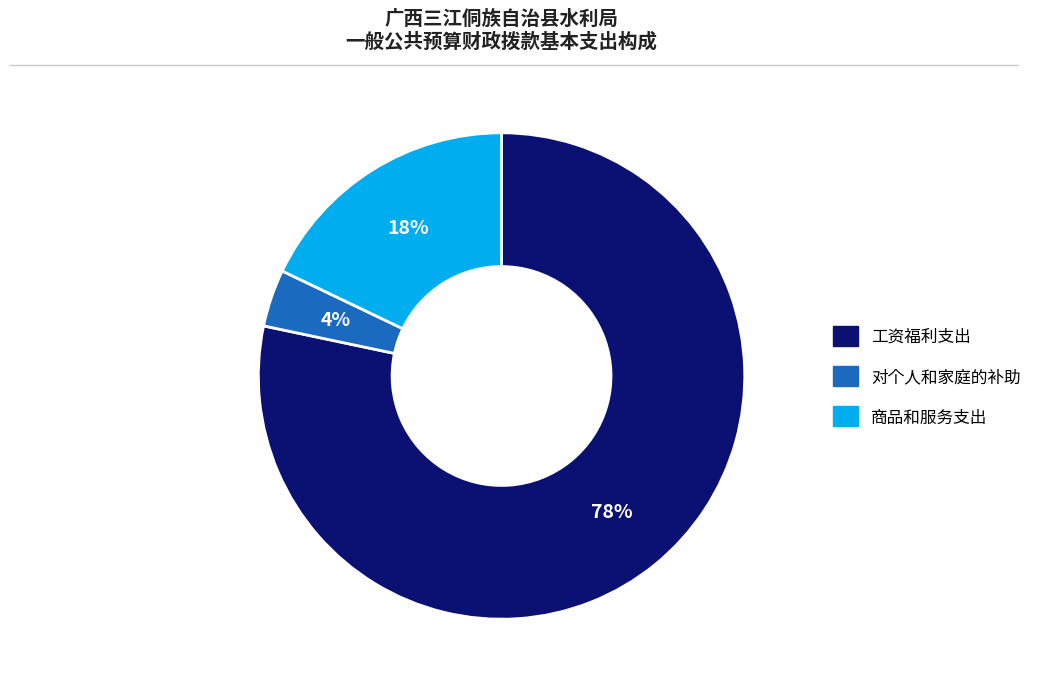

Is there any slice that represents more than half of the pie?

Yes